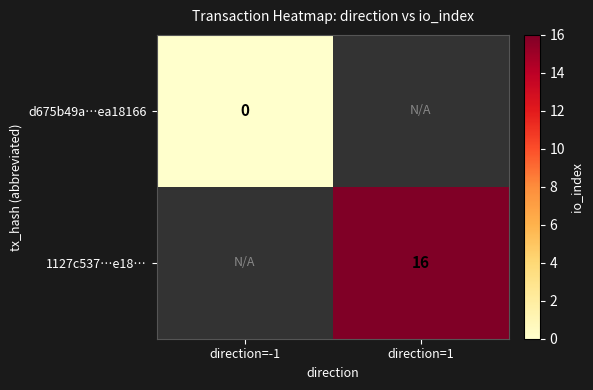

The value of 1127c537…e18… at direction=1 is 16. True or false?

True